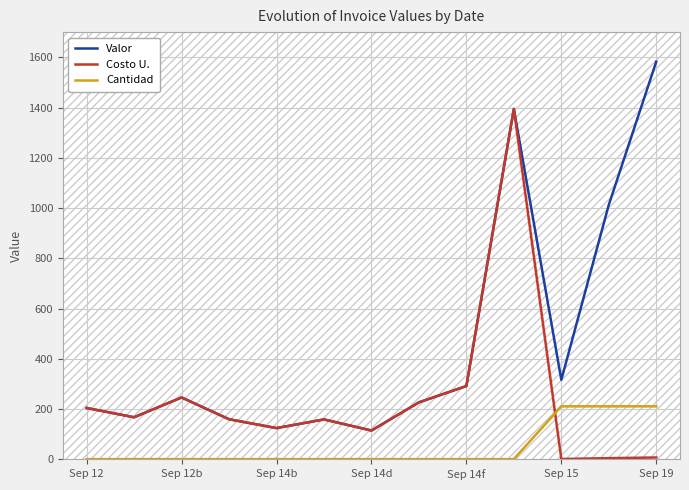

Does the chart have visible grid lines?

Yes